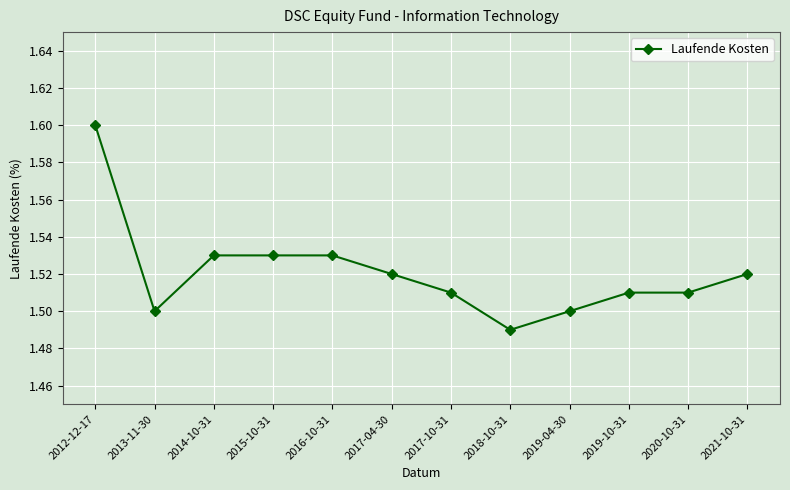

Approximately how many times larger is the value at 2015-10-31 compared to 2018-10-31?

1.0